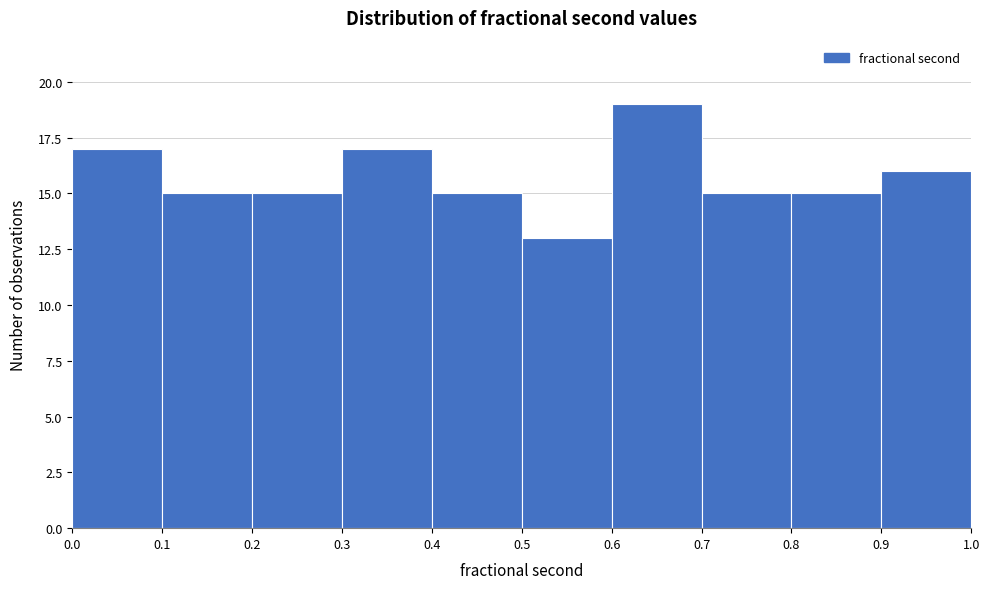

Reading left to right, transcribe this chart: for each bar, give the range it covers on the x-axis and its height. The values are not printed on the chart, so give them approximately, as read against the axis.

0.0 to 0.1: 17
0.1 to 0.2: 15
0.2 to 0.3: 15
0.3 to 0.4: 17
0.4 to 0.5: 15
0.5 to 0.6: 13
0.6 to 0.7: 19
0.7 to 0.8: 15
0.8 to 0.9: 15
0.9 to 1.0: 16